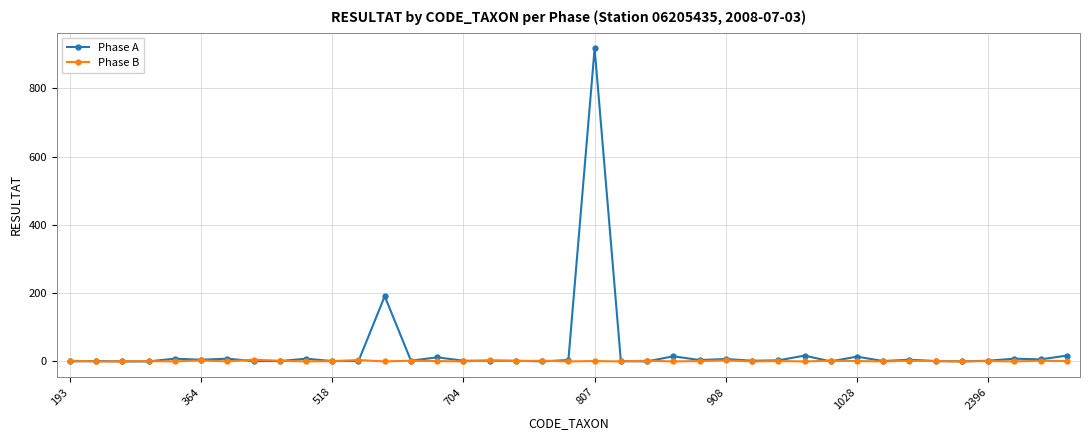

Which series has the widest spread of values?

Phase A